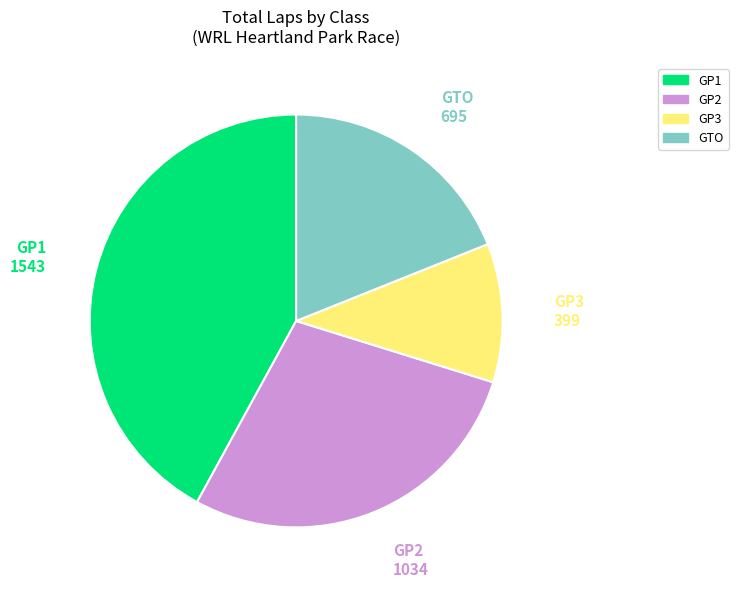

Between GP2 and GP3, which is larger?

GP2